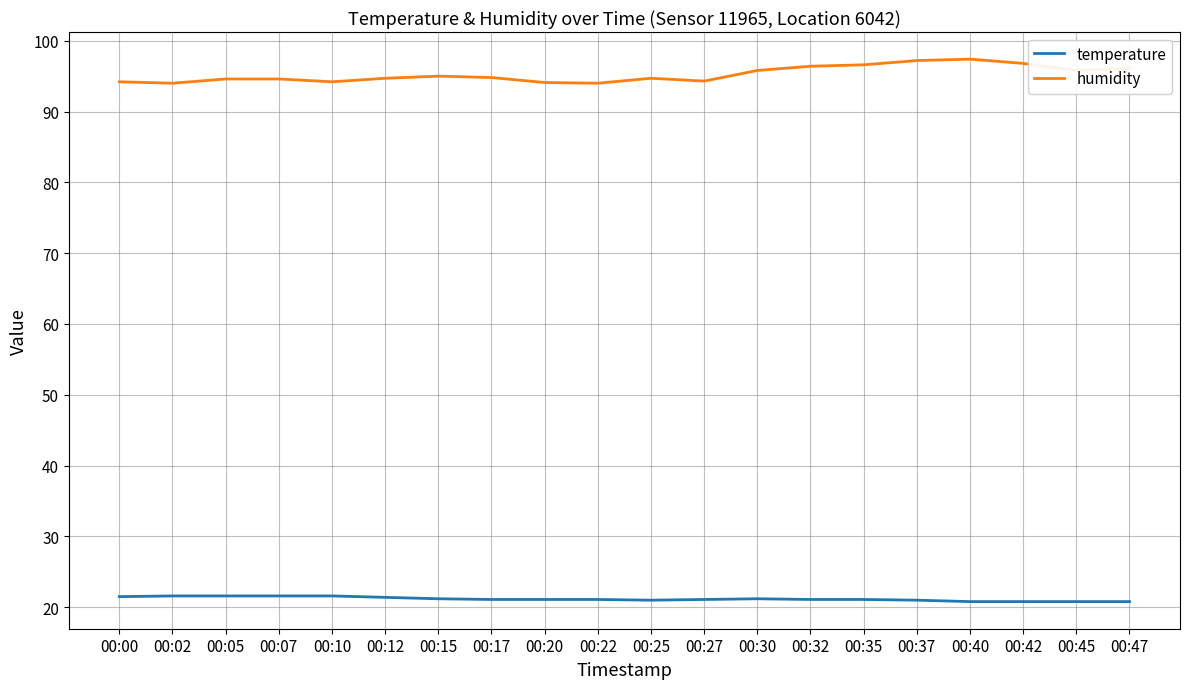

True or false: humidity has a value of 64.0 at 00:30.

False